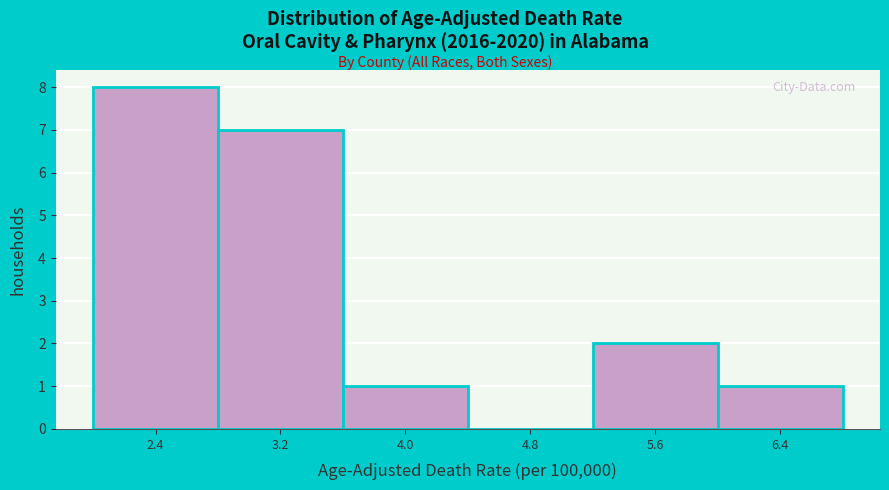

Reading left to right, transcribe this chart: for each bar, give the range it covers on the x-axis and its height. The values are not printed on the chart, so give them approximately, as read against the axis.

2.0 to 2.8: 8
2.8 to 3.6: 7
3.6 to 4.4: 1
4.4 to 5.2: 0
5.2 to 6.0: 2
6.0 to 6.8: 1